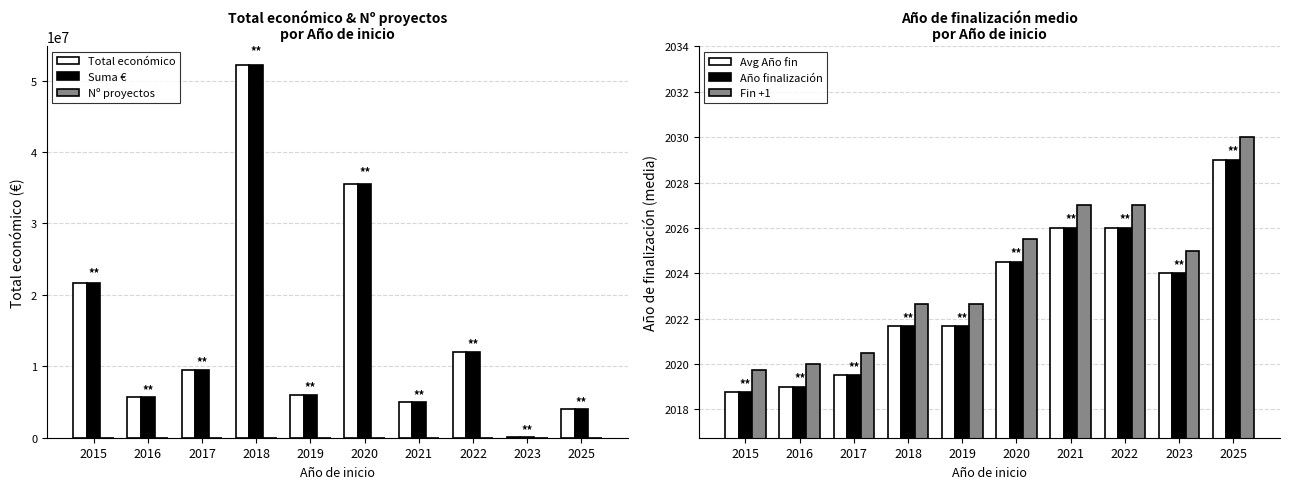

Which series has the widest spread of values?

Total económico